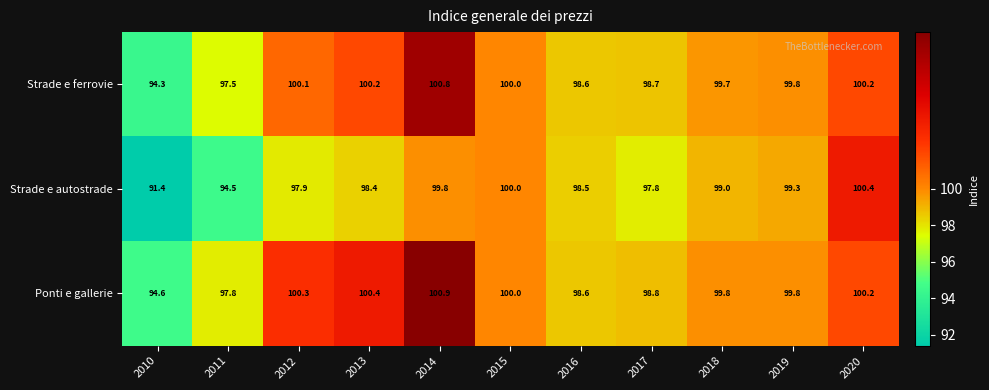

What is the difference between the Strade e ferrovie values at 2011 and 2016?

1.1